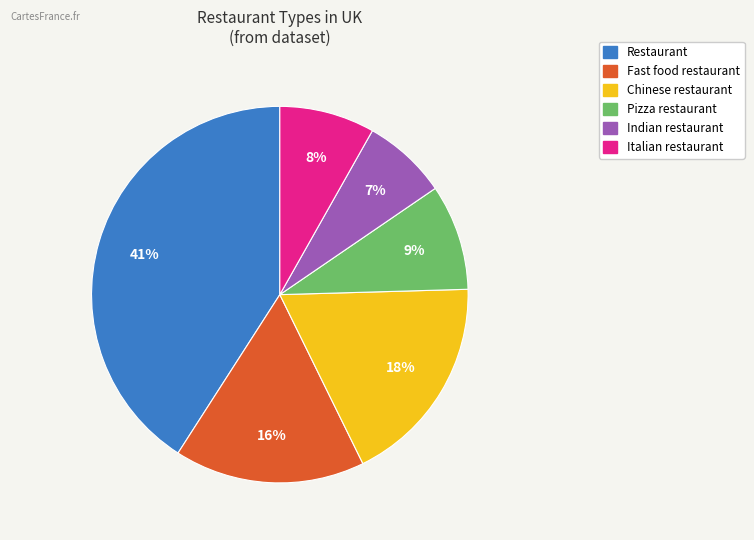

To the nearest percent, what is the average slice percentage?

17%